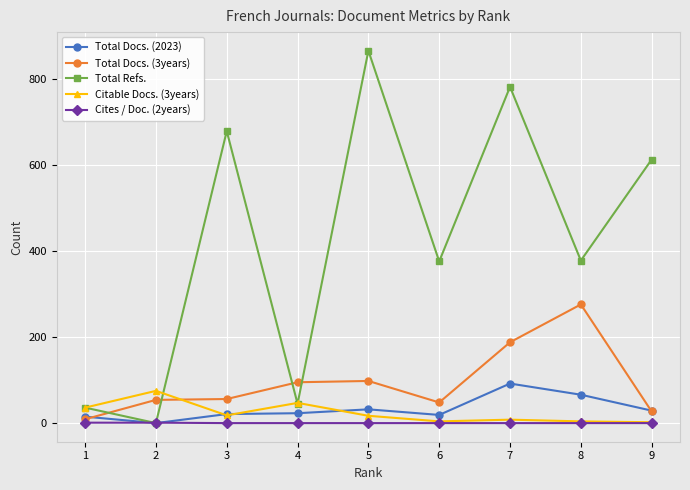

Is it true that Total Refs. equals 242 at 5?

False